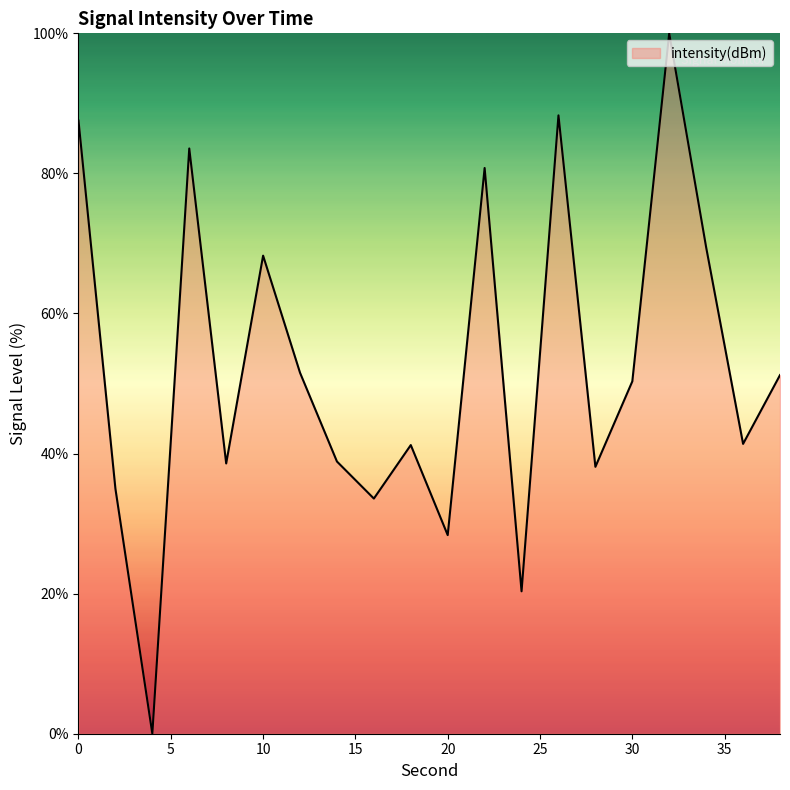

What is the sum of all values?

1046.3